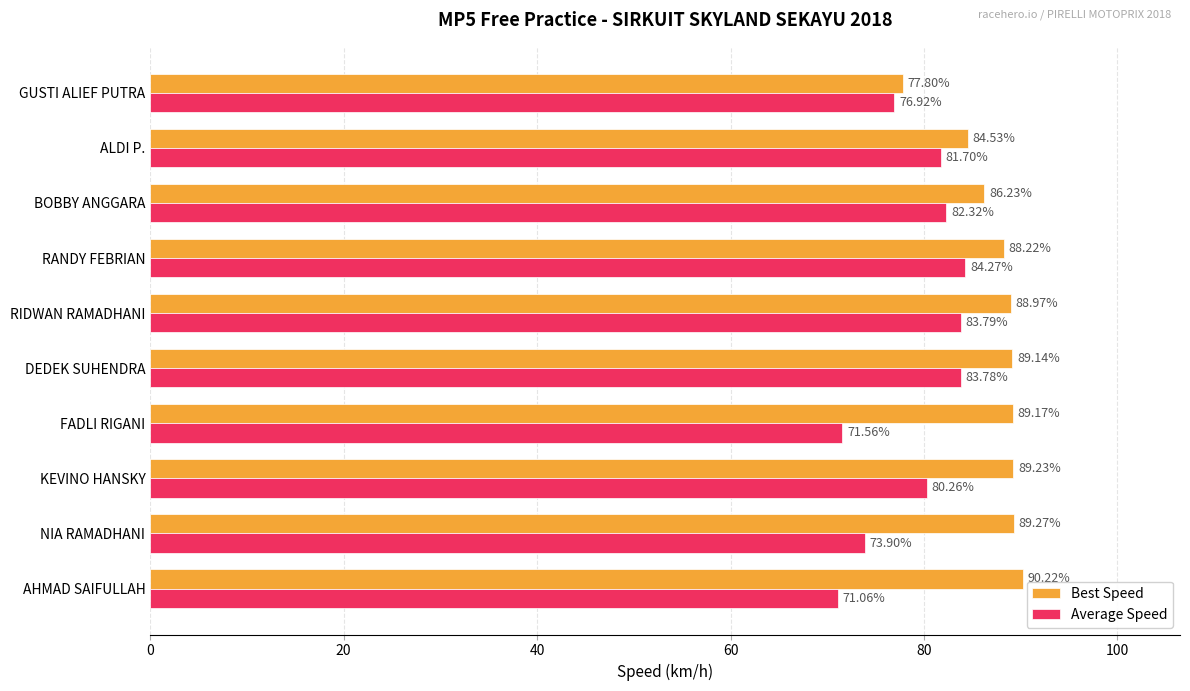

What is the sum of all Average Speed values?

789.6